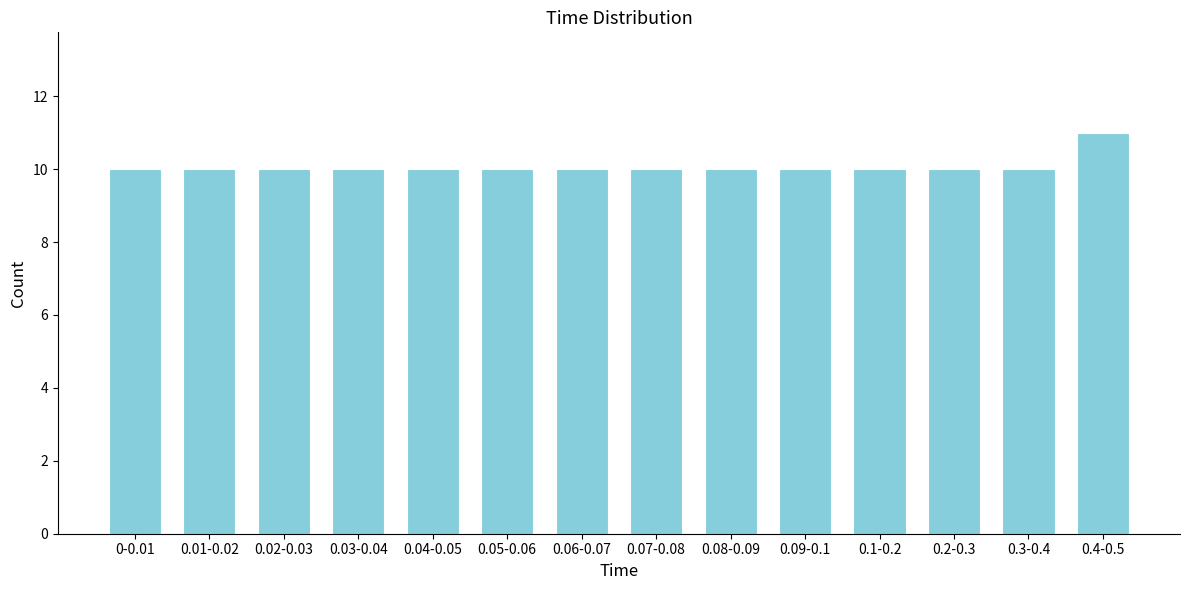

Reading left to right, what are all the values shown in this chart?

0-0.01=10	0.01-0.02=10	0.02-0.03=10	0.03-0.04=10	0.04-0.05=10	0.05-0.06=10	0.06-0.07=10	0.07-0.08=10	0.08-0.09=10	0.09-0.1=10	0.1-0.2=10	0.2-0.3=10	0.3-0.4=10	0.4-0.5=11